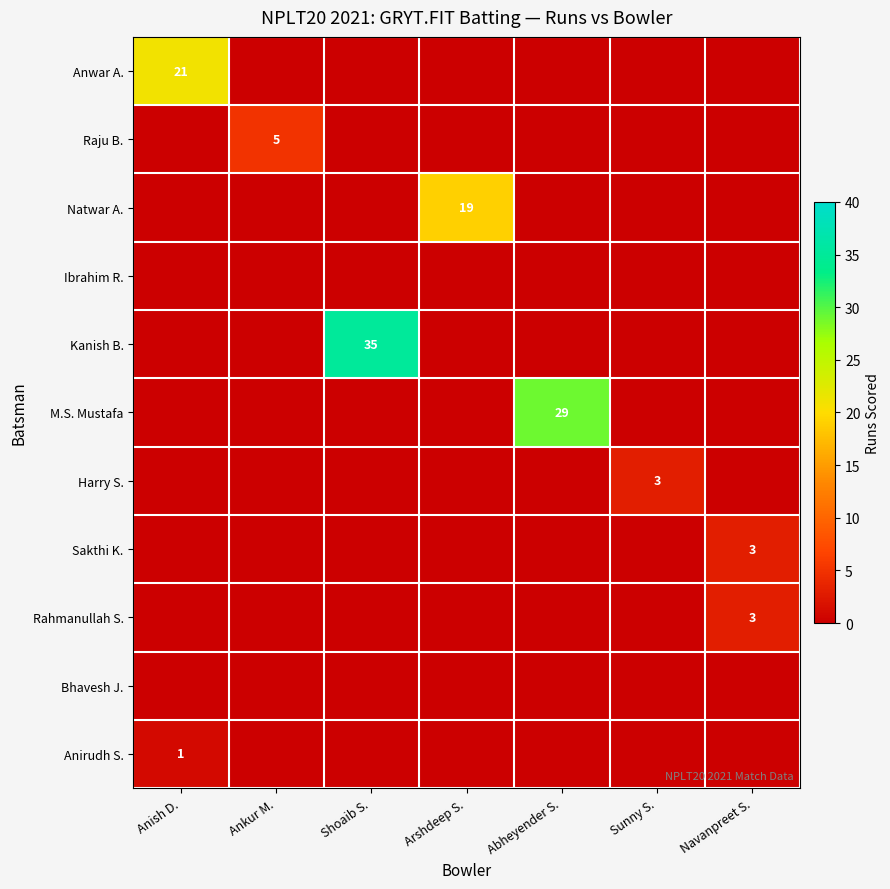

True or false: Rahmanullah S. has a value of 3 at Navanpreet S..

True